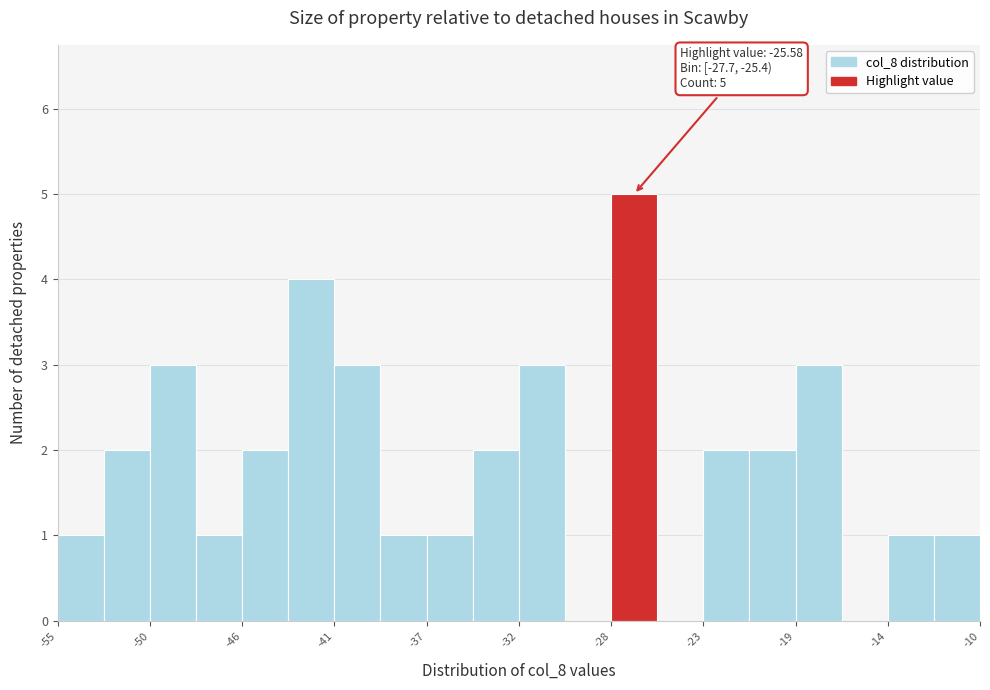

Which range on the x-axis has the tallest bar?

-27.5 to -25.5